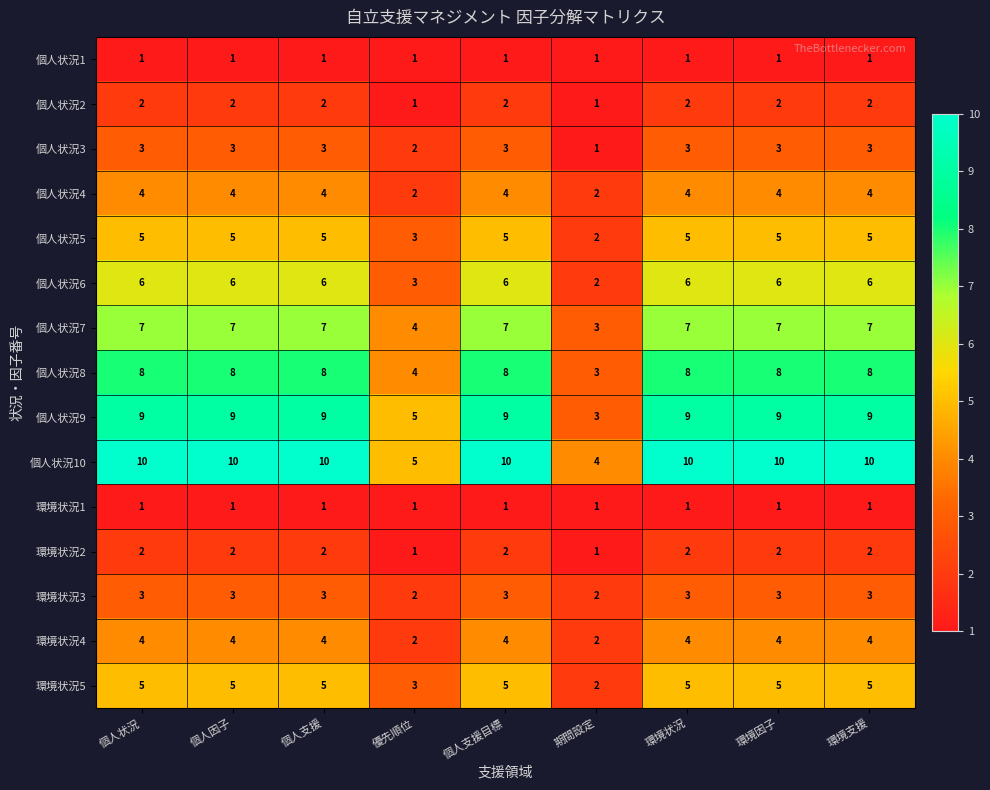

The 個人状況1 series shows 1 at 環境因子. True or false?

True